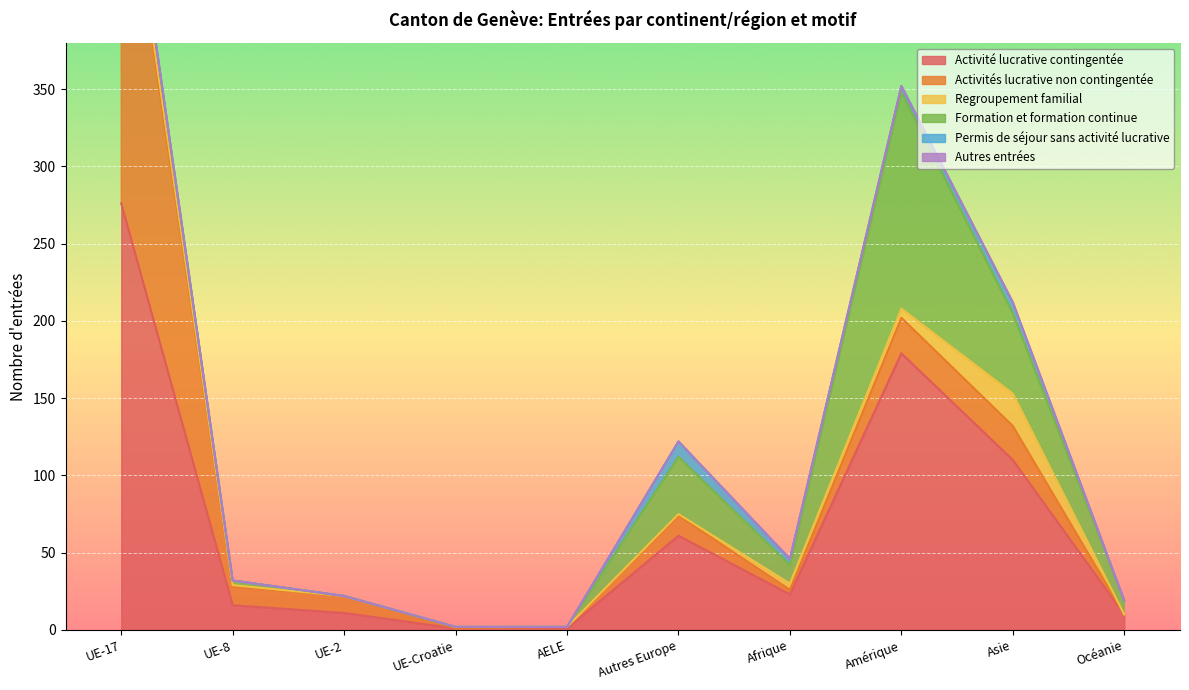

What is the approximate value of Activités lucrative non contingentée at UE-8?

12